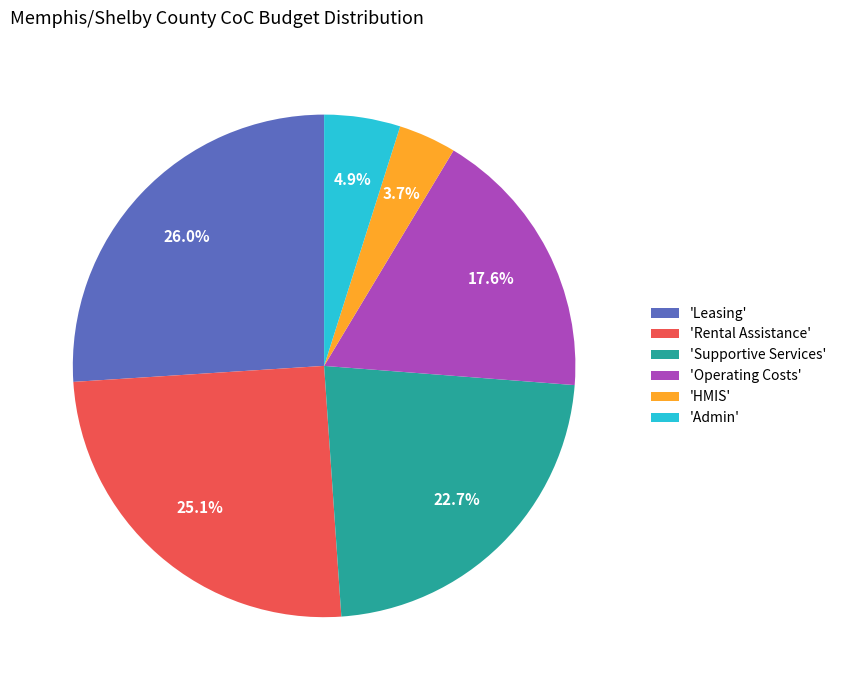

What percentage do 'Leasing' and 'Supportive Services' together represent?

48.7%